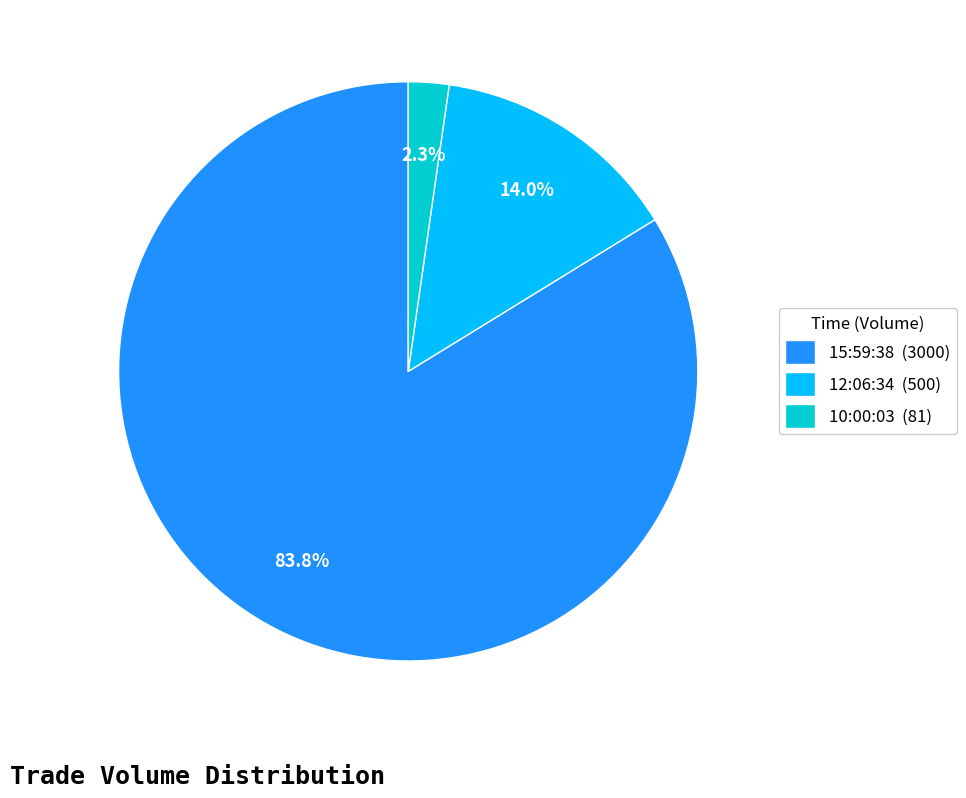

Is there any slice that represents more than half of the pie?

Yes